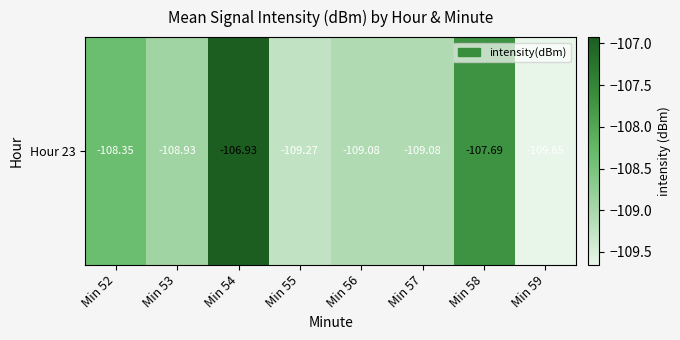

Read the value at Min 53.

-108.9